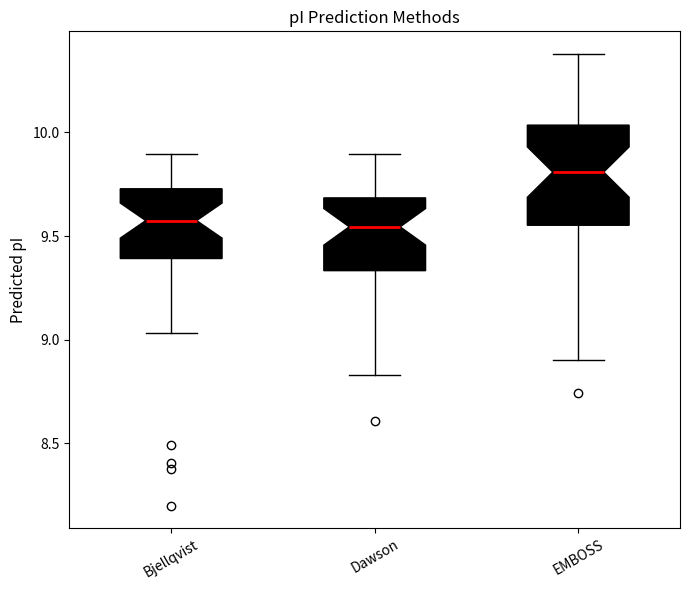

Where is the lower edge of the box for Bjellqvist on the y-axis? The values are not printed on the chart, so give them approximately, as read against the axis.

9.40